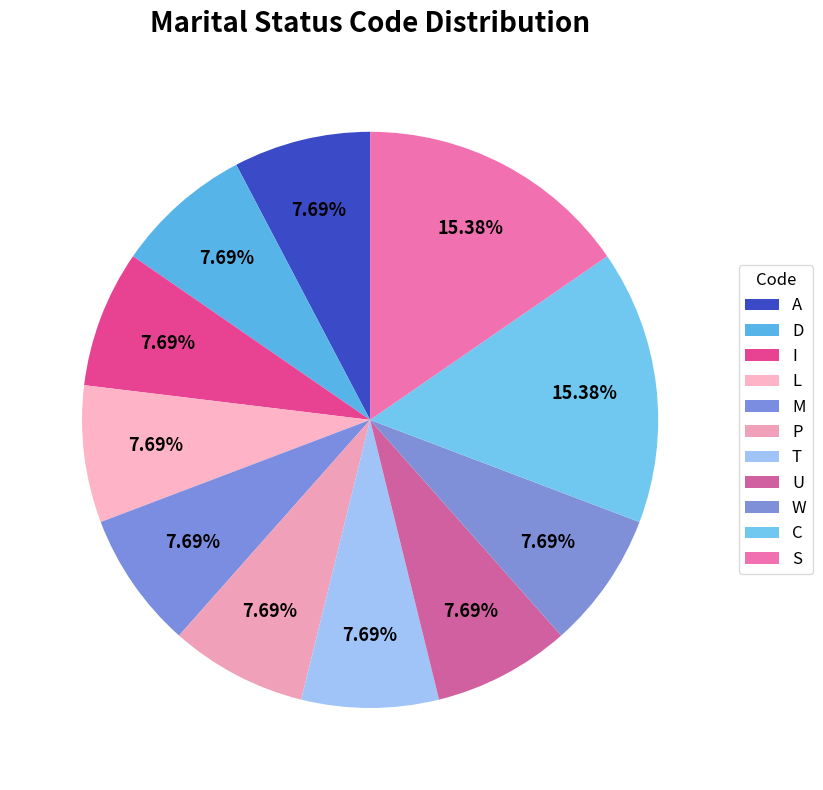

Which slice is the largest?

C